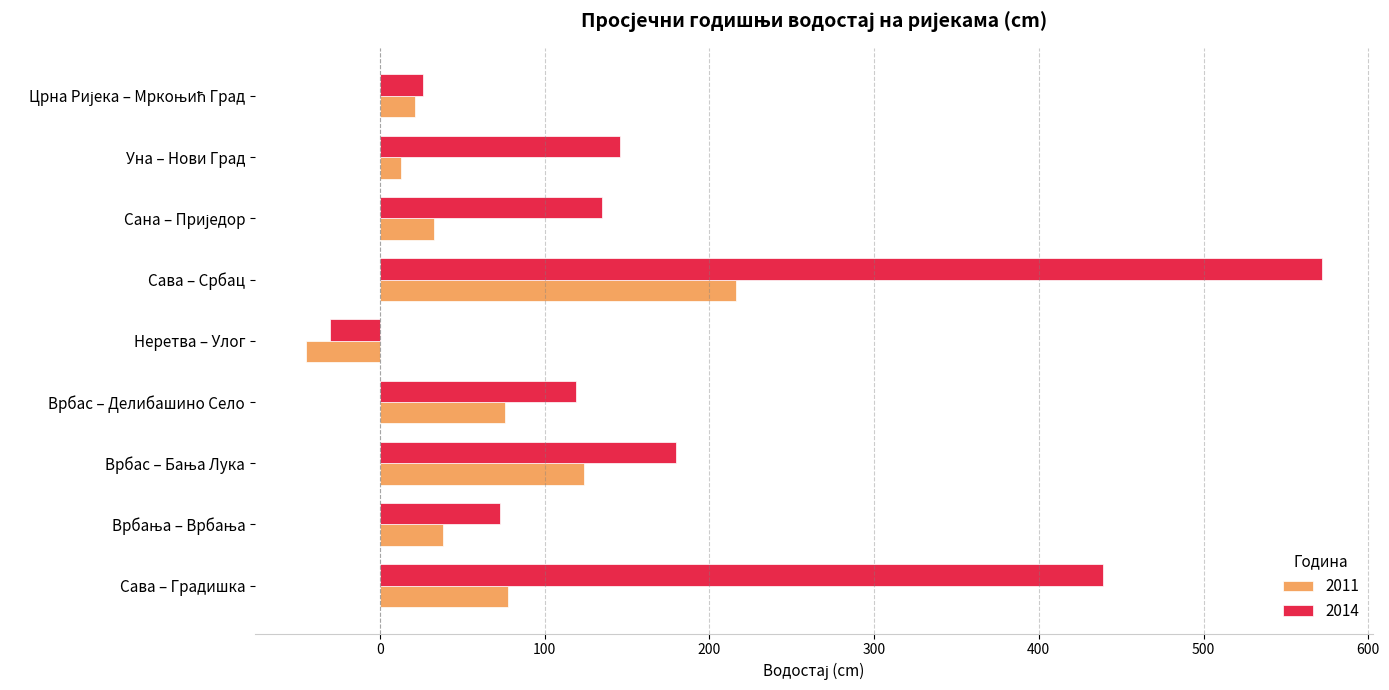

Which series has the largest total across all categories?

2014